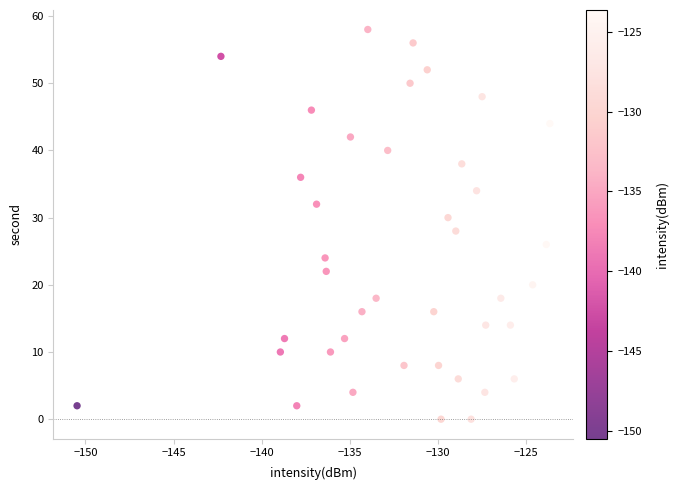

What is the range of Y values (max minus min)?

58